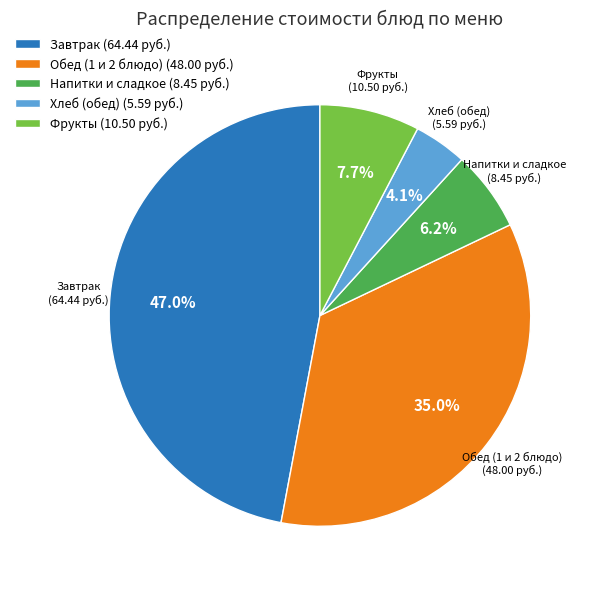

To the nearest percent, what is the difference between the largest and smallest slice percentages?

43%